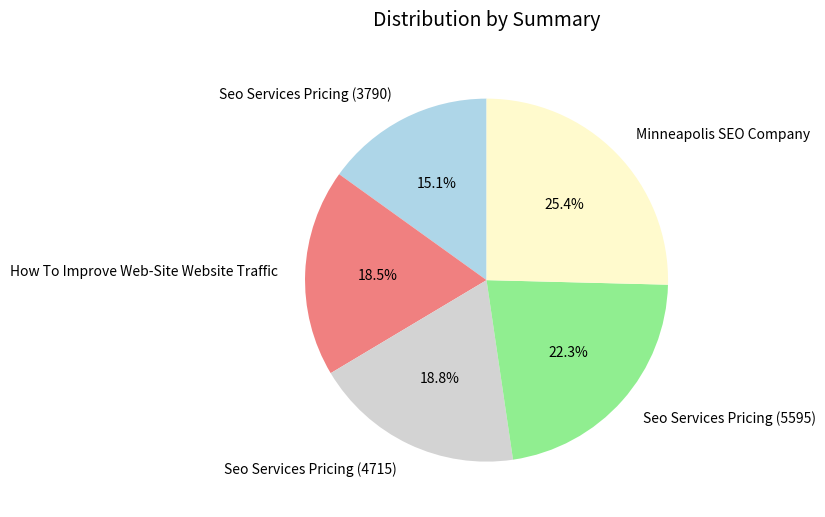

True or false: Seo Services Pricing (5595) accounts for 22% of the total.

True